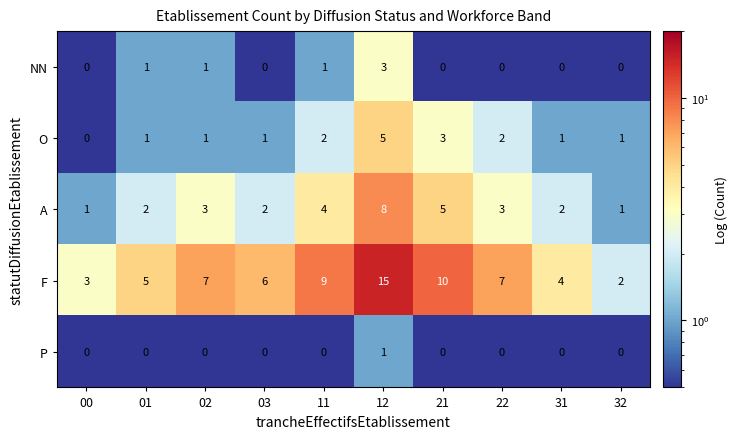

The NN series shows 1 at 02. True or false?

True